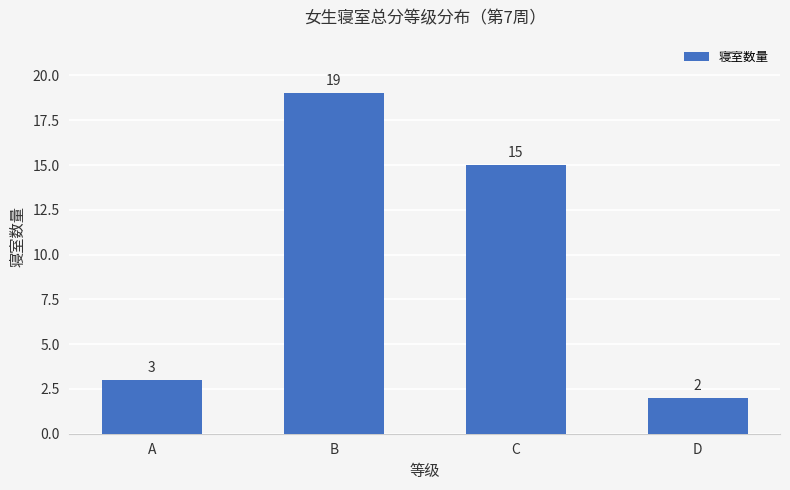

Are the bars grouped side by side (vs. stacked)?

No